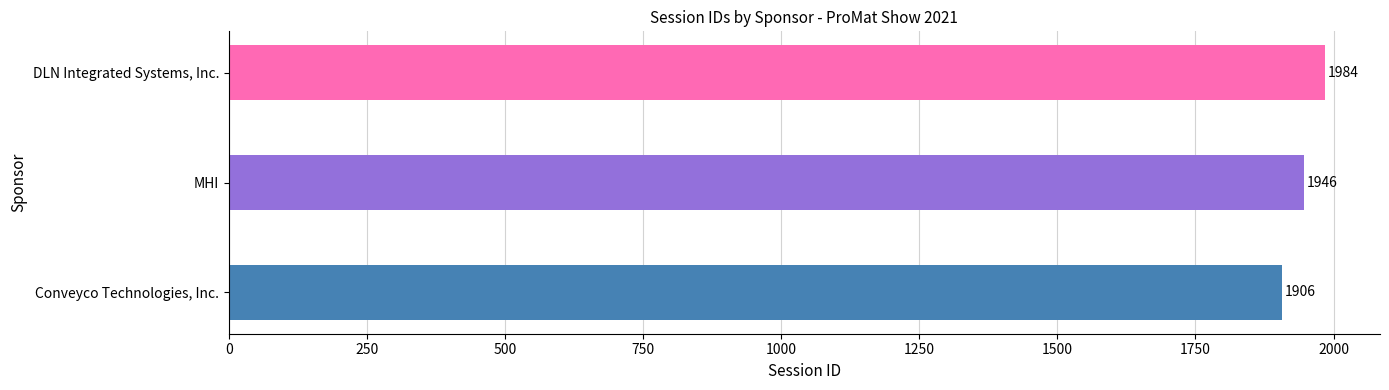

Does the chart contain any negative values?

No